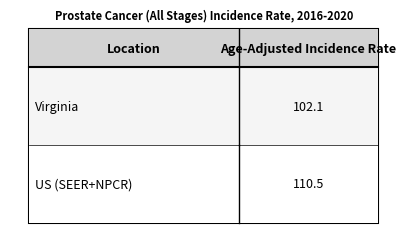

How many data points are less than 110?

1